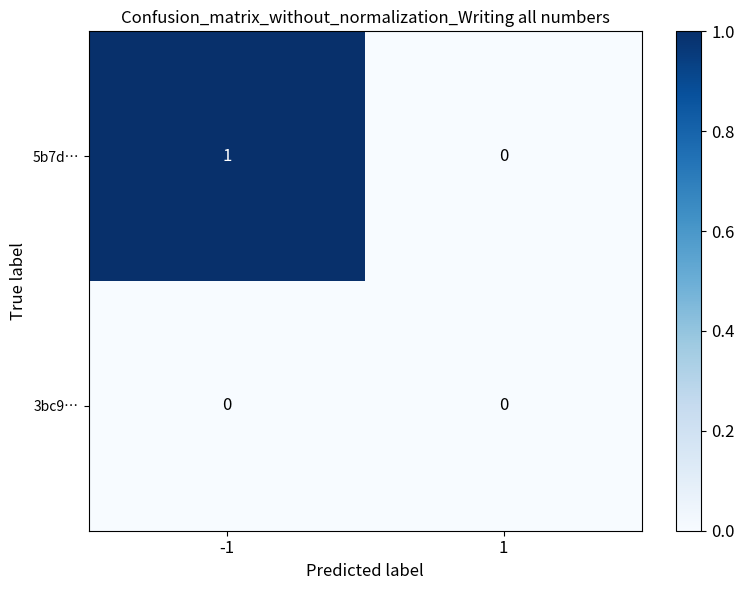

Which series changed the most between -1 and 1?

5b7d…